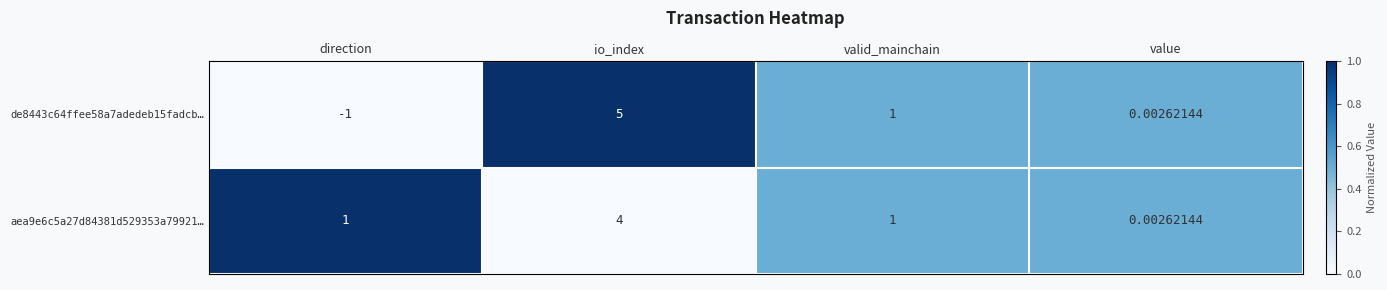

At which category does the chart reach its peak across all series?

io_index